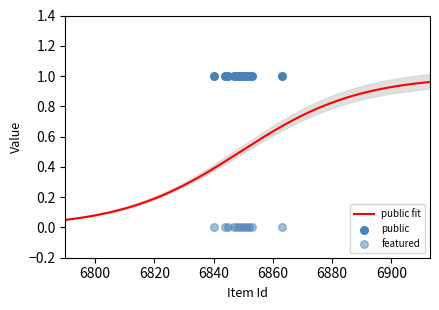

Which series reaches the maximum Y coordinate?

public